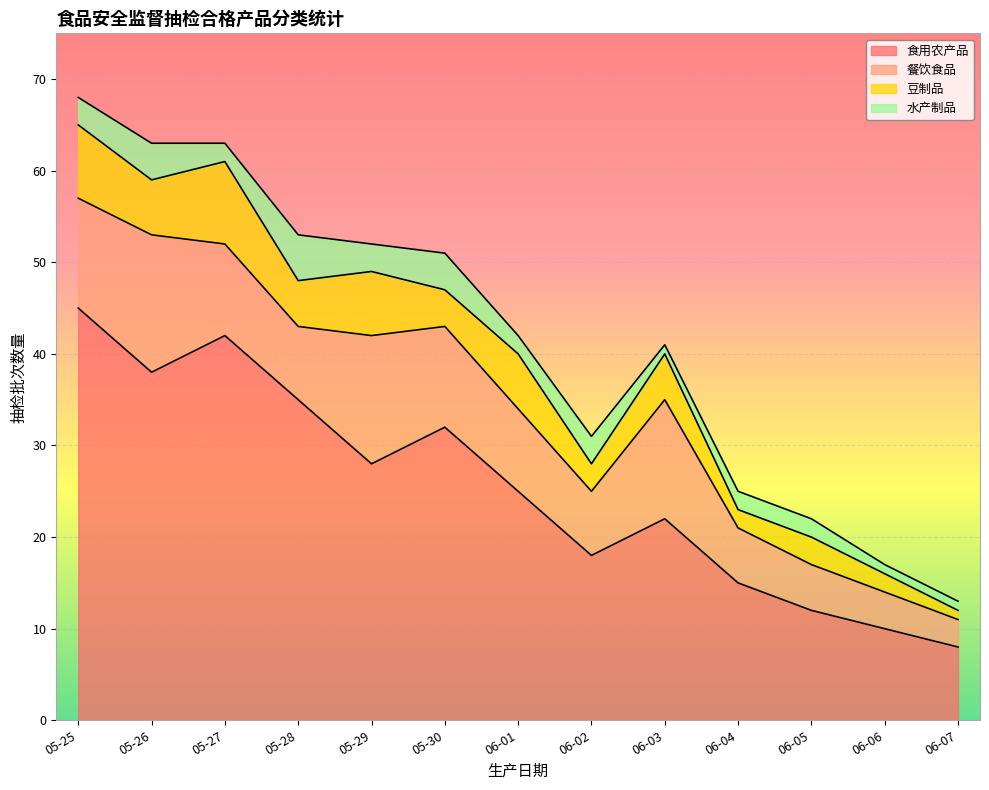

The 餐饮食品 series shows 11 at 05-30. True or false?

True